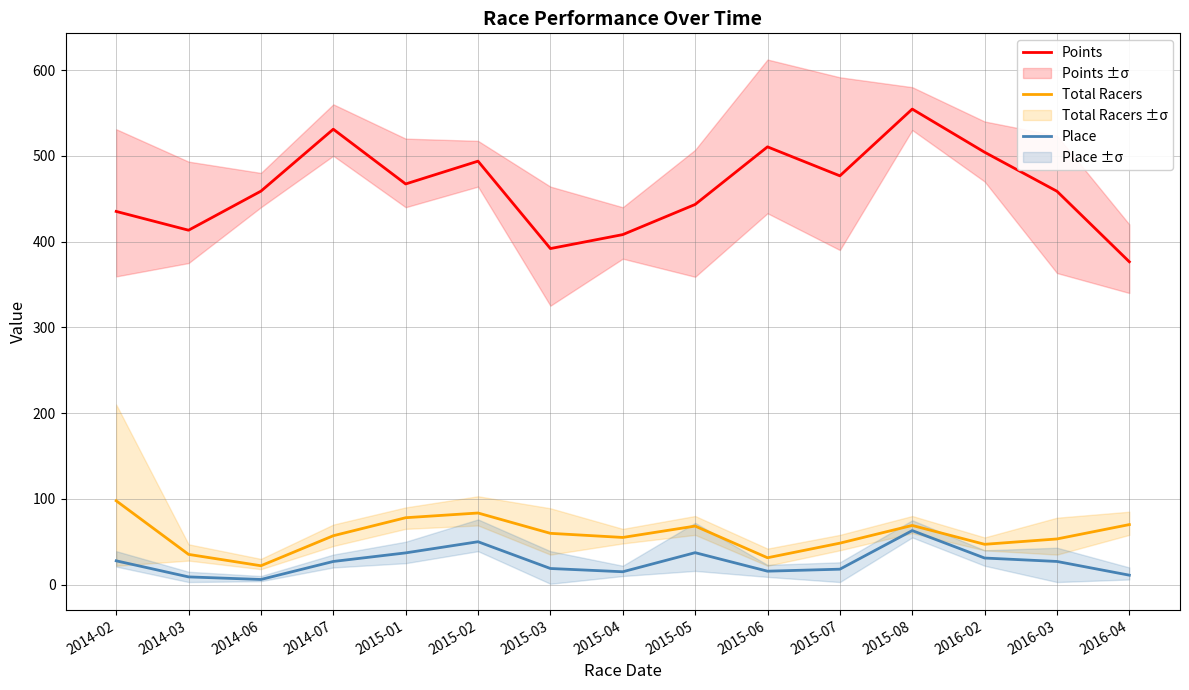

At 2014-02, list the series in order from largest to smallest.

Points, Total Racers, Place